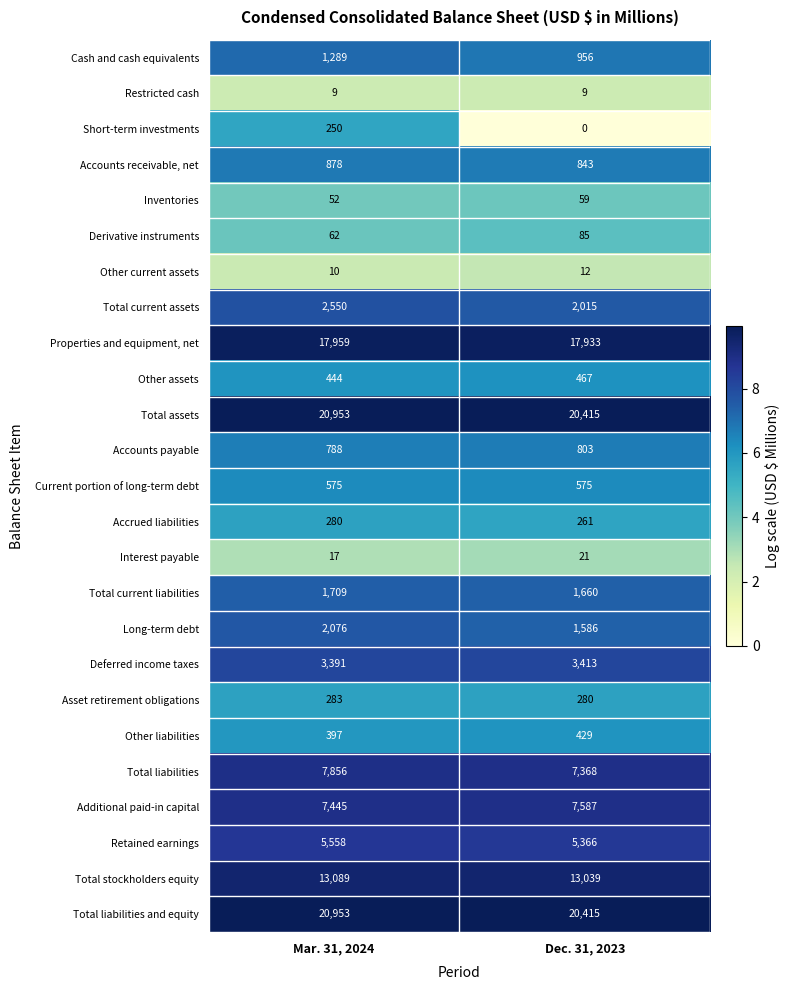

What is the average value of the Additional paid-in capital series?

7516